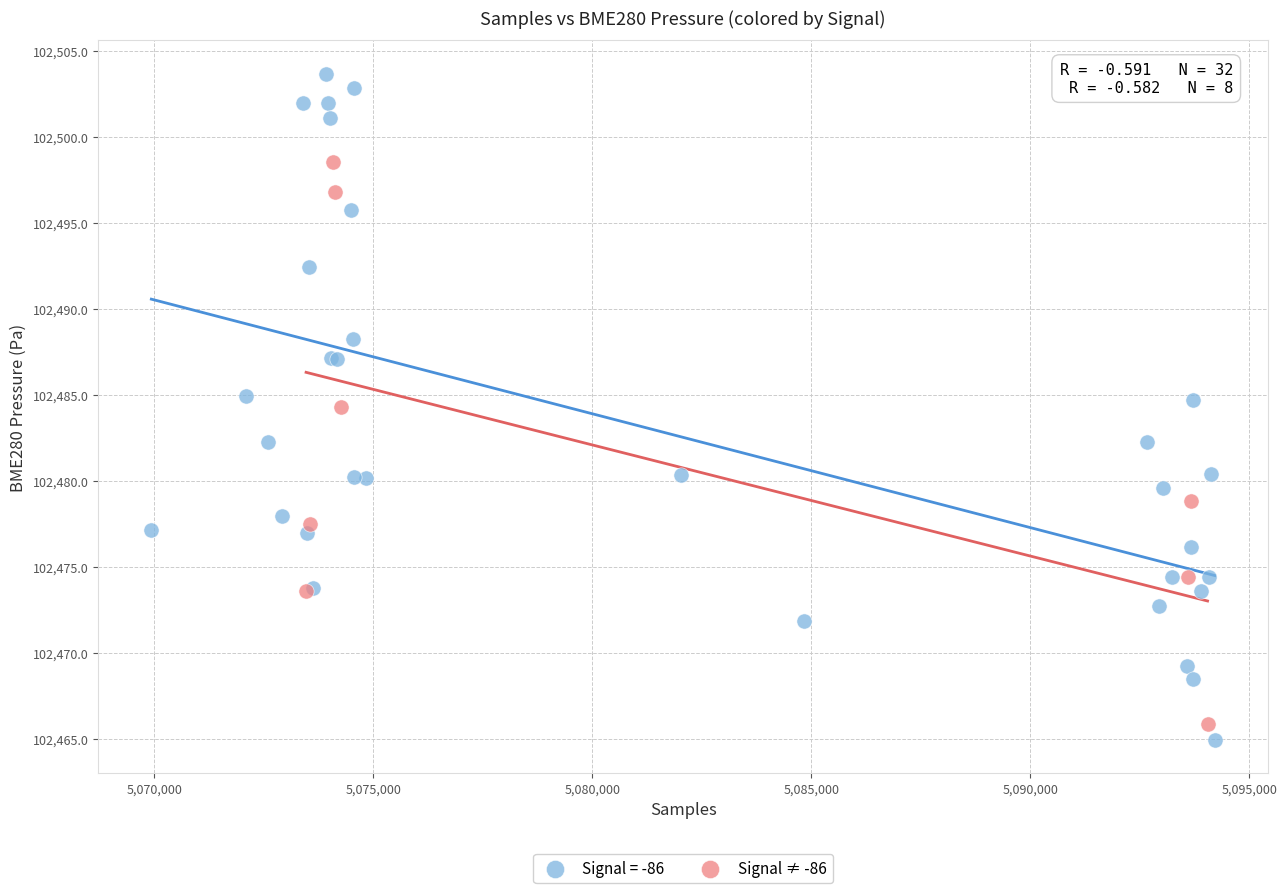

Which series has the widest spread of Y values?

Signal = -86